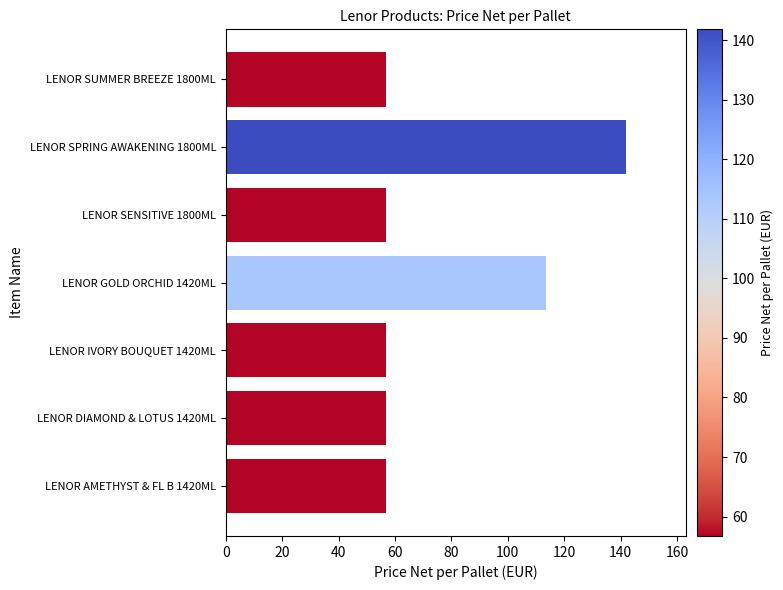

Which has a higher value, LENOR GOLD ORCHID 1420ML or LENOR SPRING AWAKENING 1800ML?

LENOR SPRING AWAKENING 1800ML